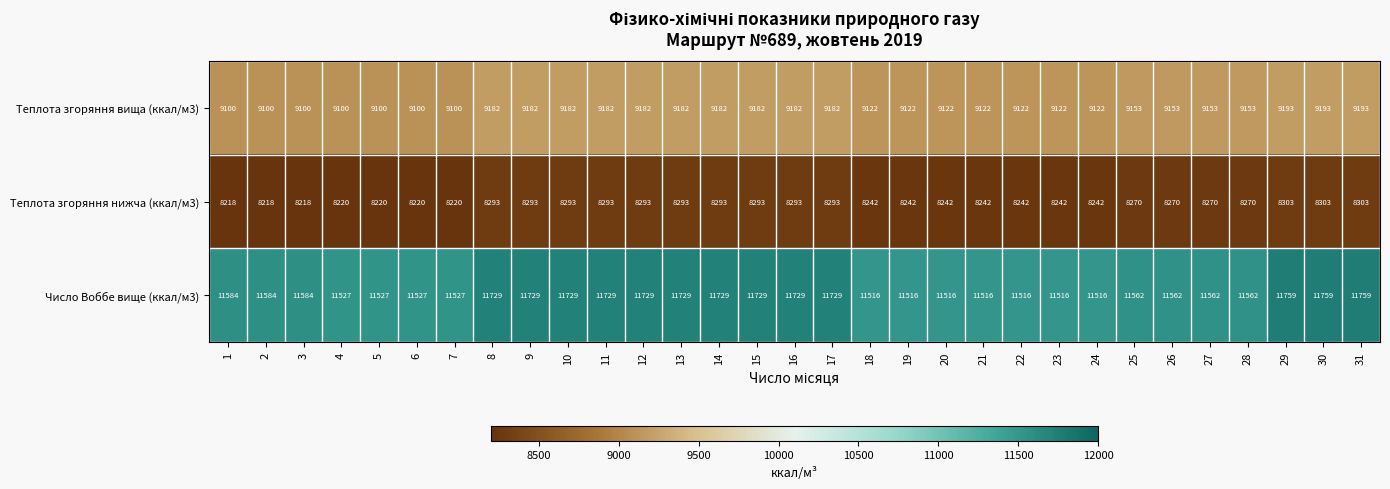

Between 13 and 21, which series saw the biggest shift?

Число Воббе вище (ккал/м3)